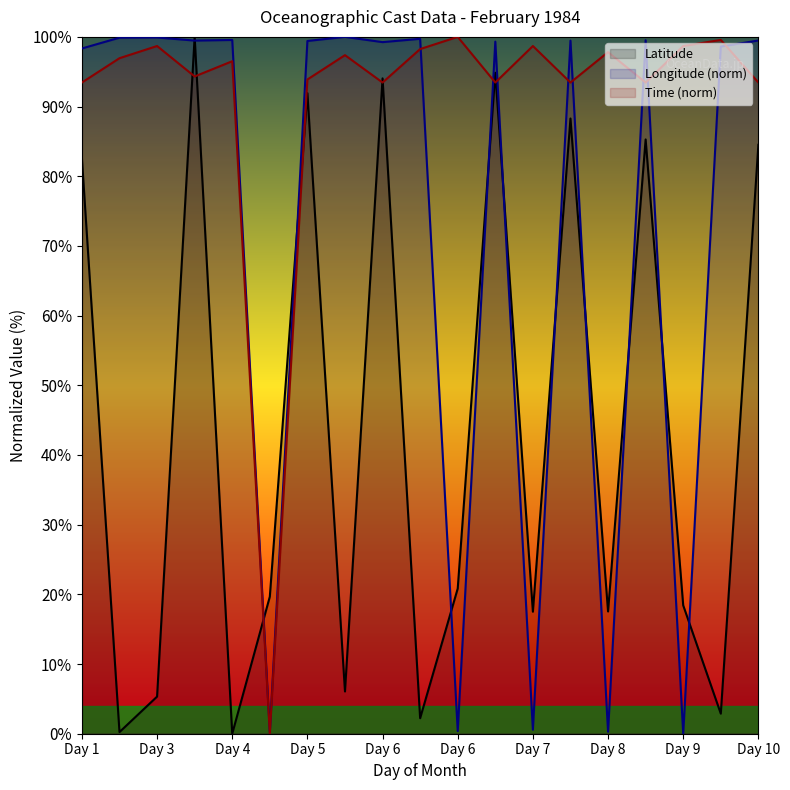

How many values in the Latitude series exceed 19?

10